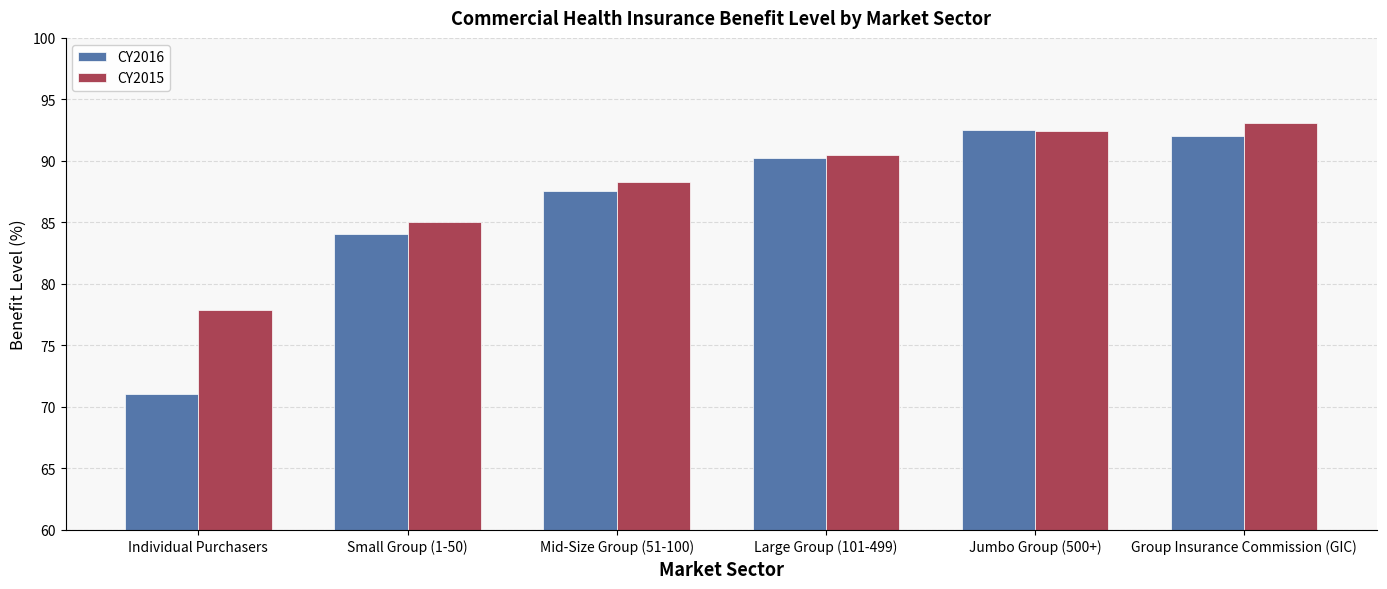

What is the lowest value of the CY2015 series?

77.9